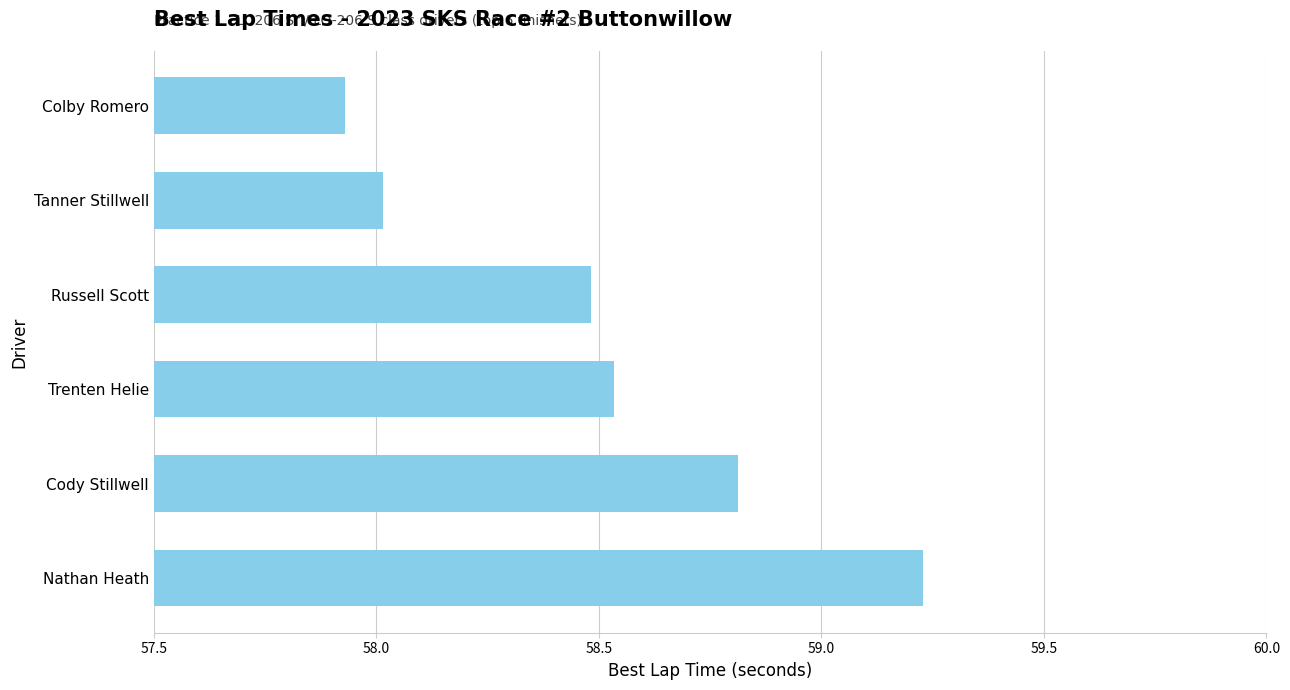

What is the sum of all values?

351.0